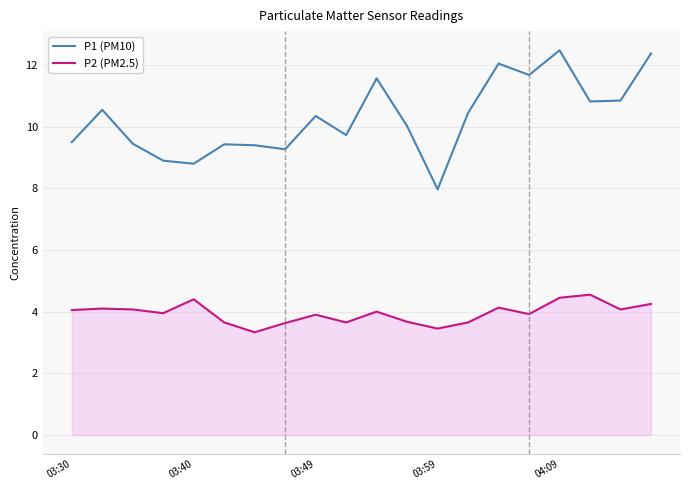

Which series has the widest spread of values?

P1 (PM10)